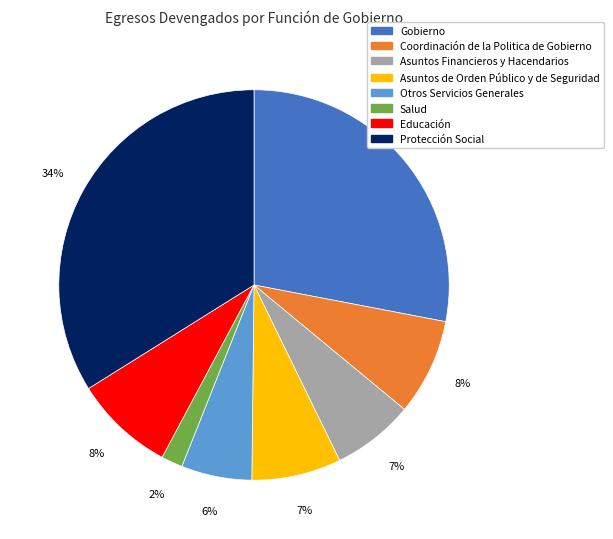

To the nearest percent, what is the difference between the largest and smallest slice percentages?

32%